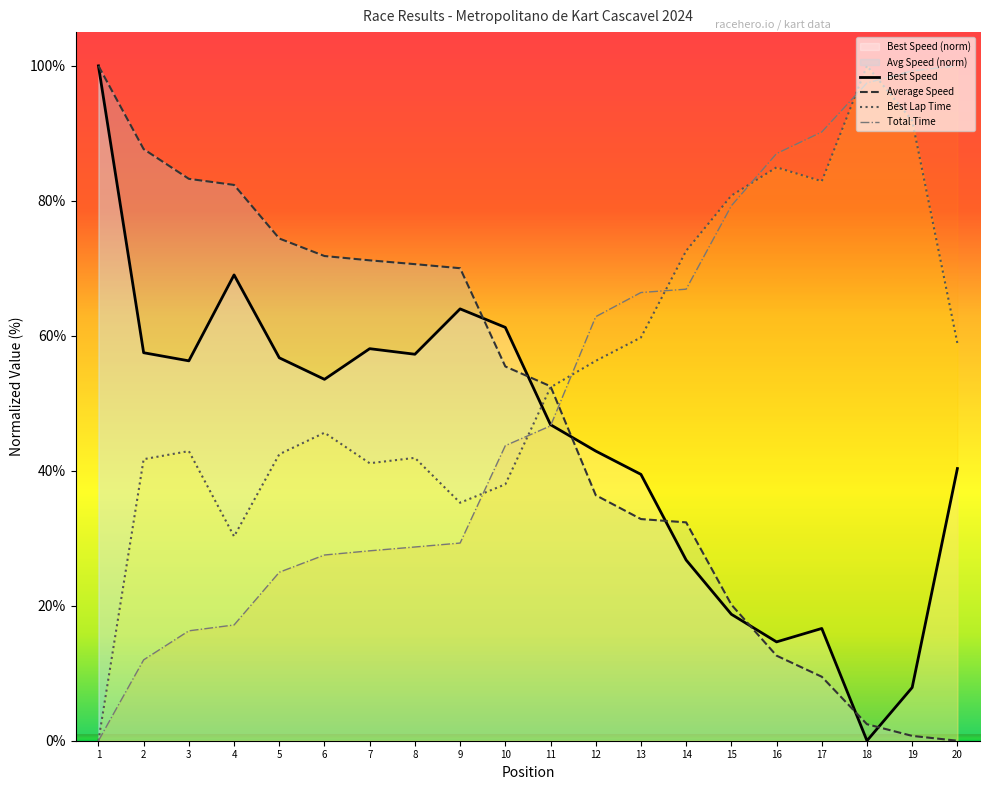

Is the value of Total Time at 19 greater than the value of Average Speed at 9?

Yes